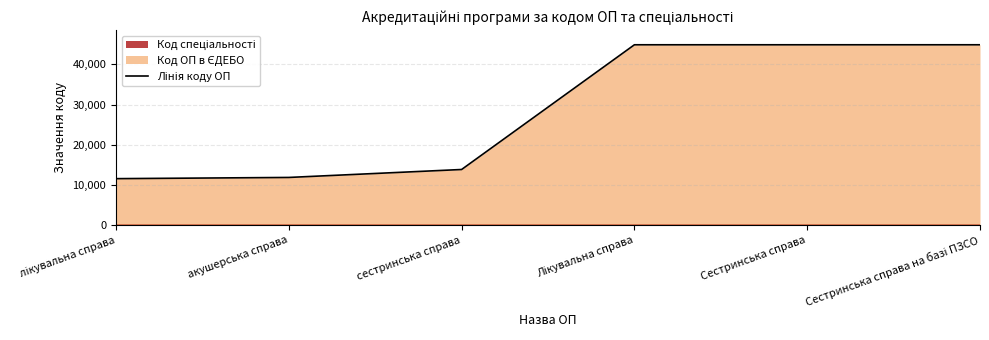

List the labels in order of value, largest first.

Сестринська справа на базі ПЗСО, Сестринська справа, Лікувальна справа, сестринська справа, акушерська справа, лікувальна справа